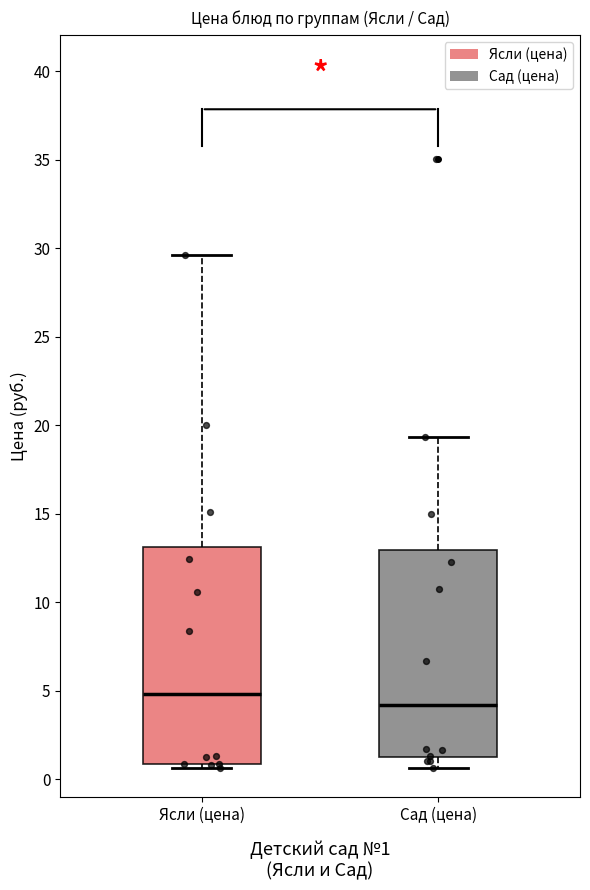

Where does the upper whisker of the box for Ясли (цена) end on the y-axis? The values are not printed on the chart, so give them approximately, as read against the axis.

29.5